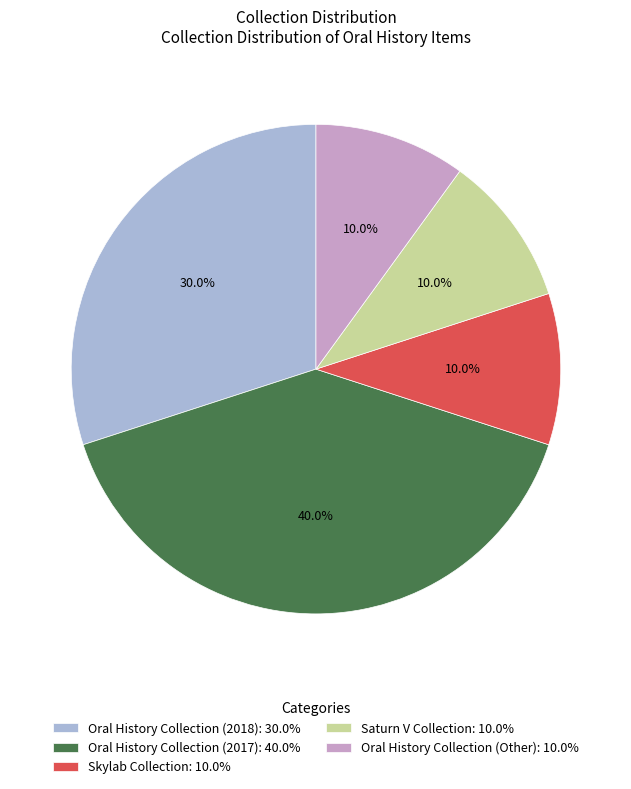

Between Oral History Collection (2018): 30.0% and Skylab Collection: 10.0%, which is larger?

Oral History Collection (2018): 30.0%